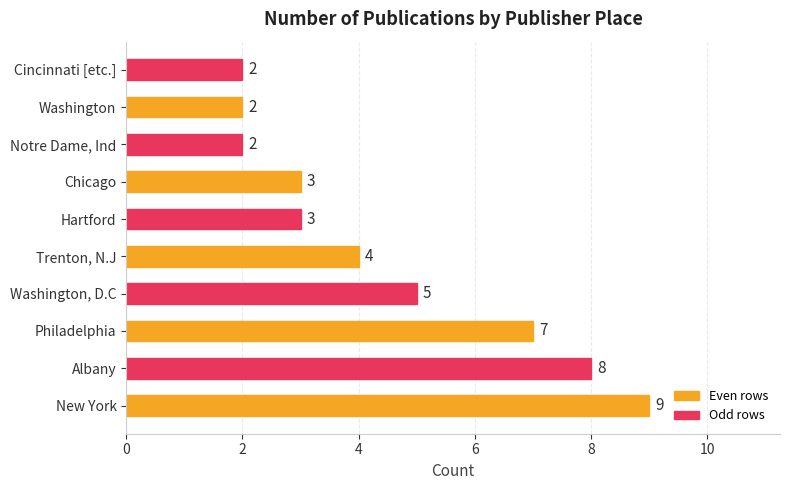

What is the difference between the maximum and minimum values?

7